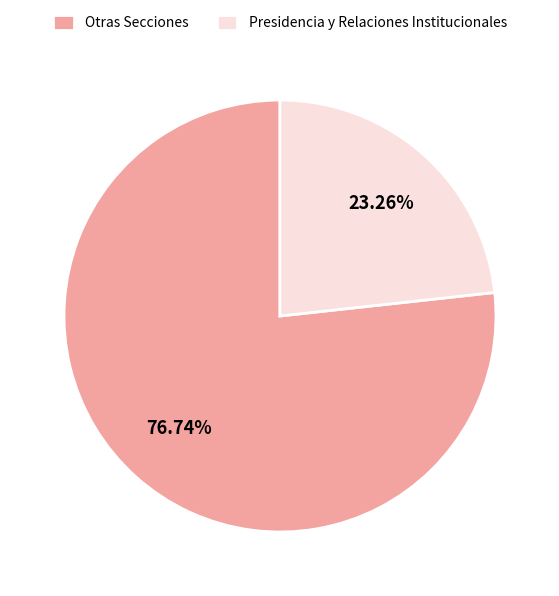

Which has a higher value, Presidencia y Relaciones Institucionales or Otras Secciones?

Otras Secciones